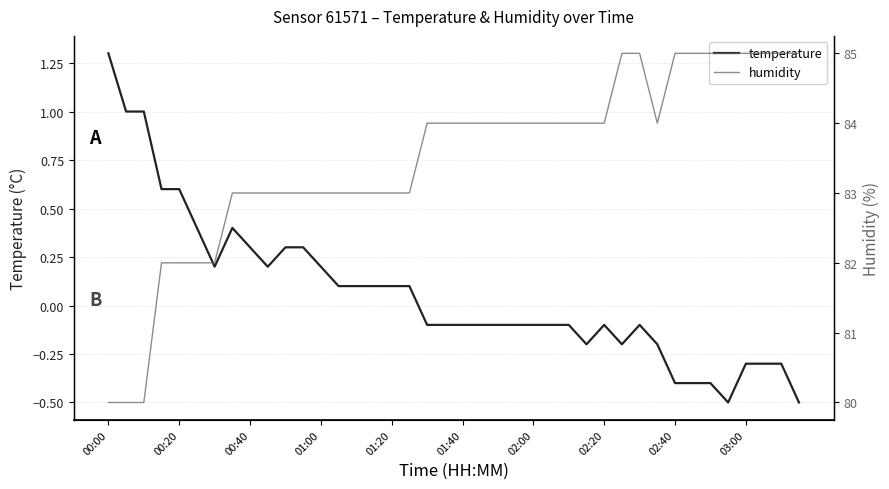

True or false: temperature and humidity intersect in this chart.

False